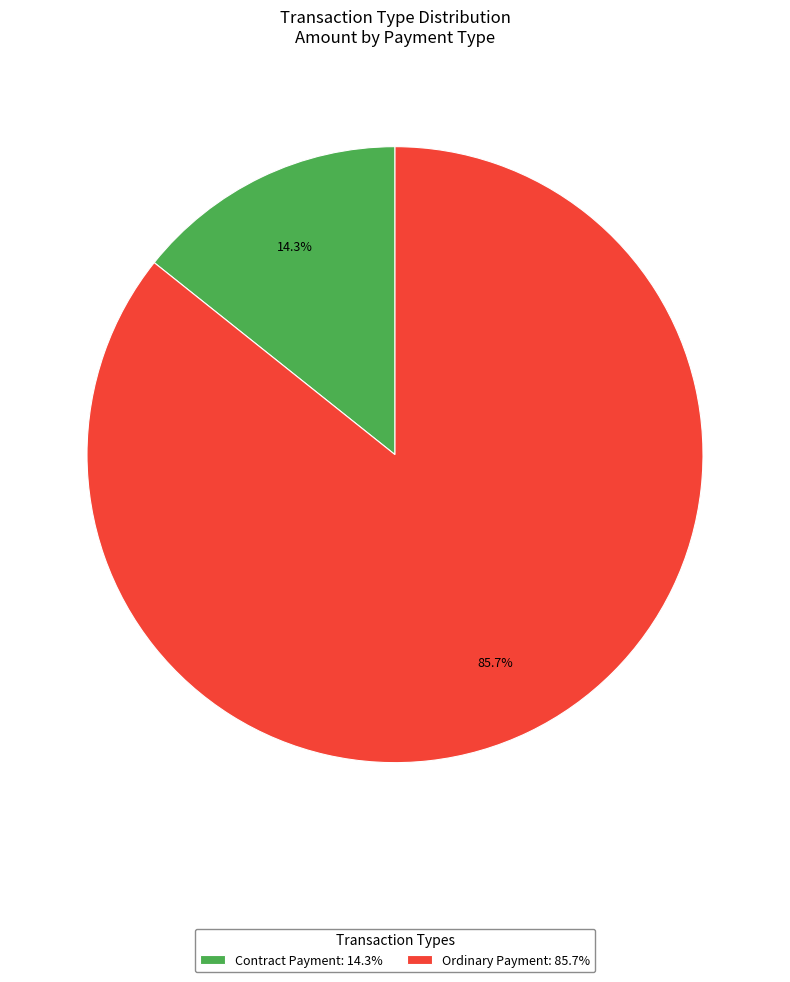

Is Ordinary Payment the majority of the pie?

Yes